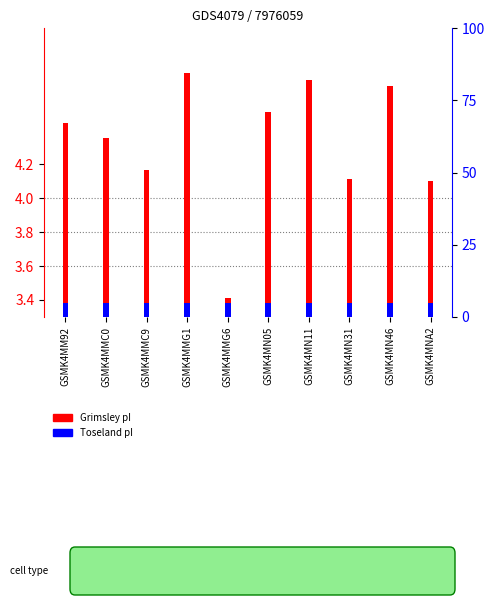

Where does the Grimsley pI series first go above 1?

GSMK4MM92